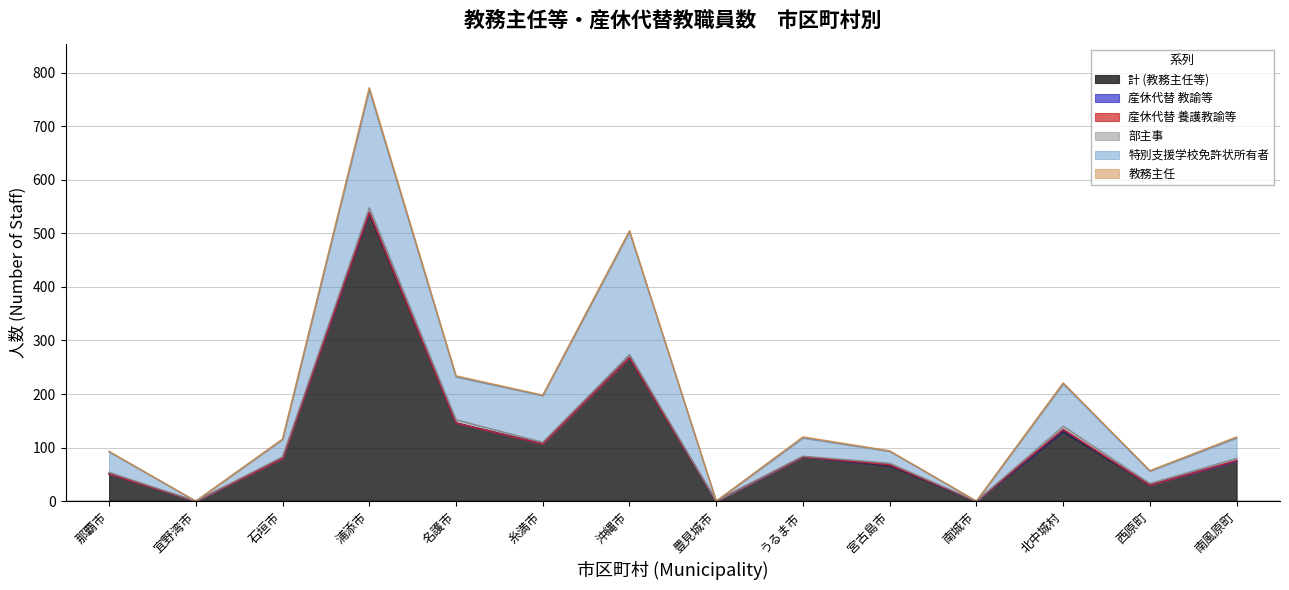

What is the value of the 特別支援学校免許状所有者 point at the 6th from the left?

87